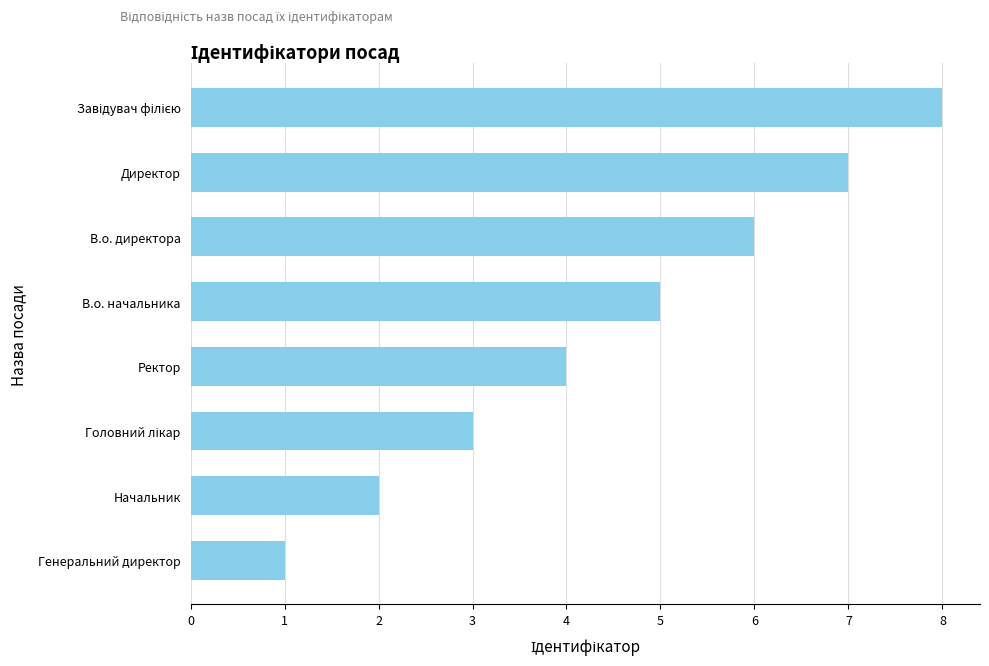

What is the sum of the values at В.о. начальника and Генеральний директор?

6